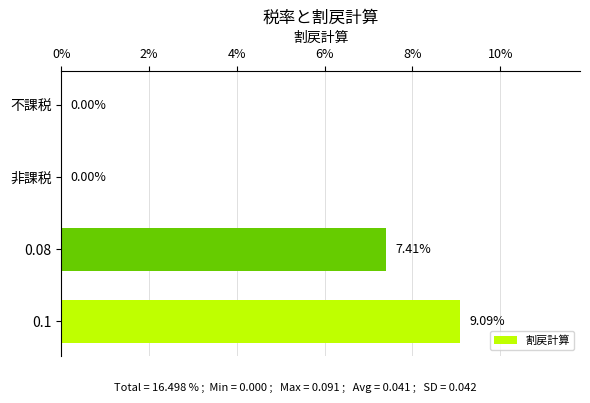

Are the bars horizontal?

Yes